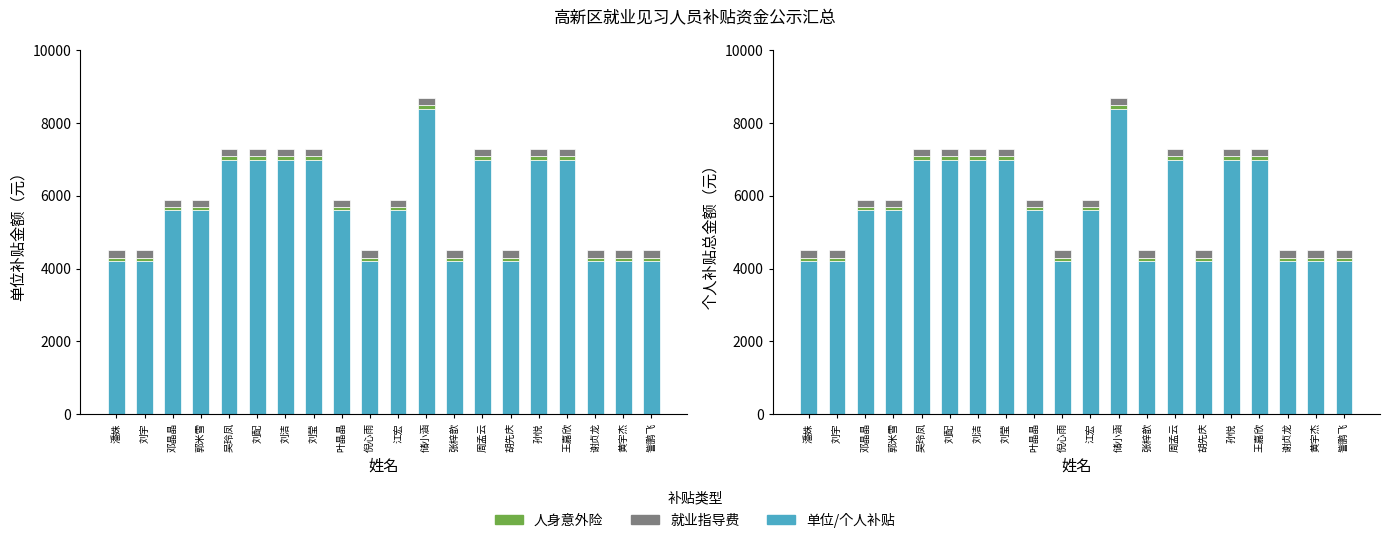

What is the smallest value displayed?

100